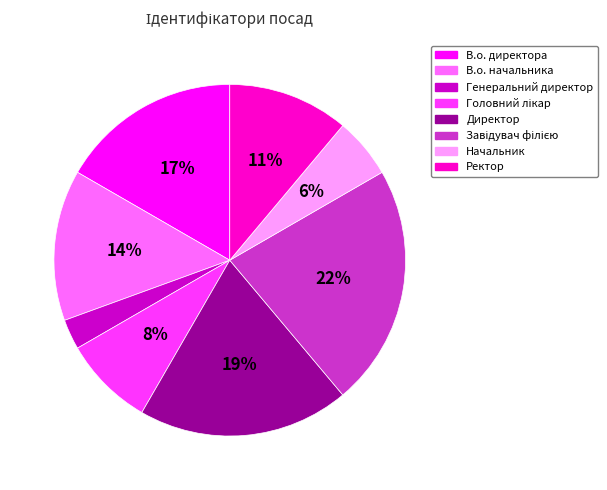

Which slice is the smallest?

Генеральний директор